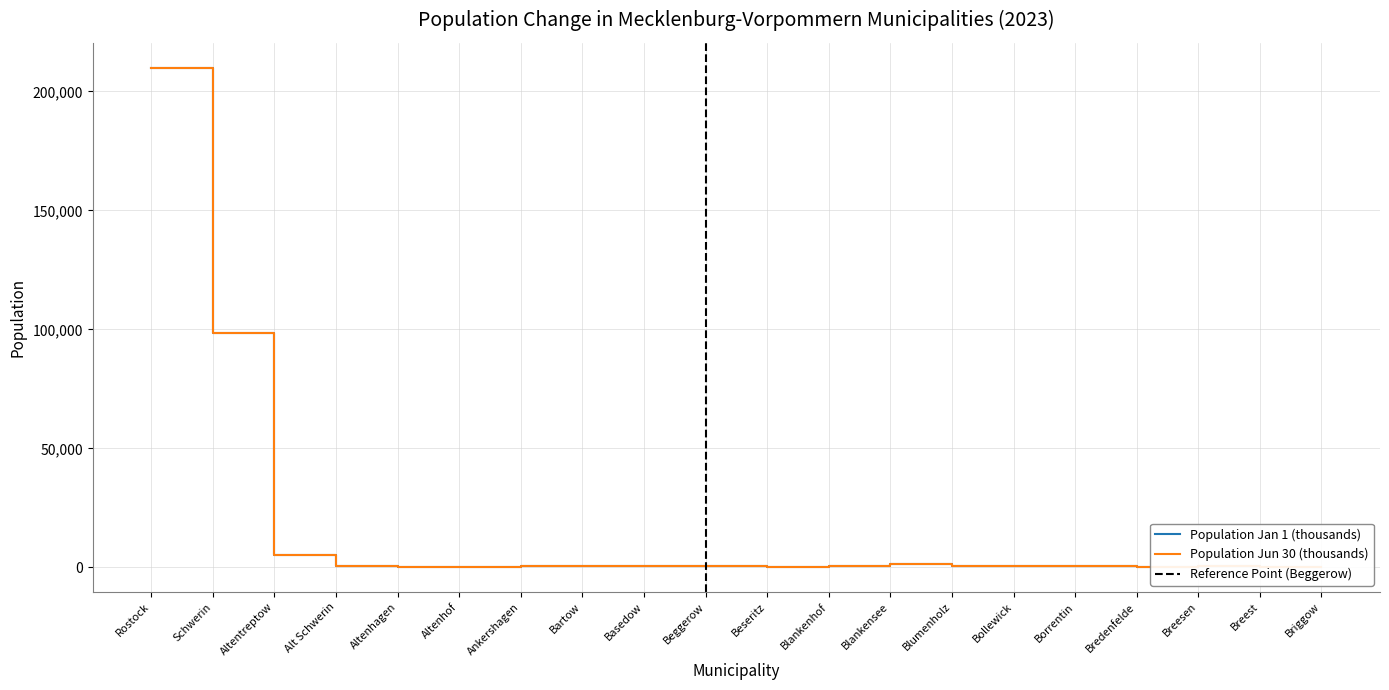

The Population Jan 1 (thousands) series shows 1224 at Borrentin. True or false?

False